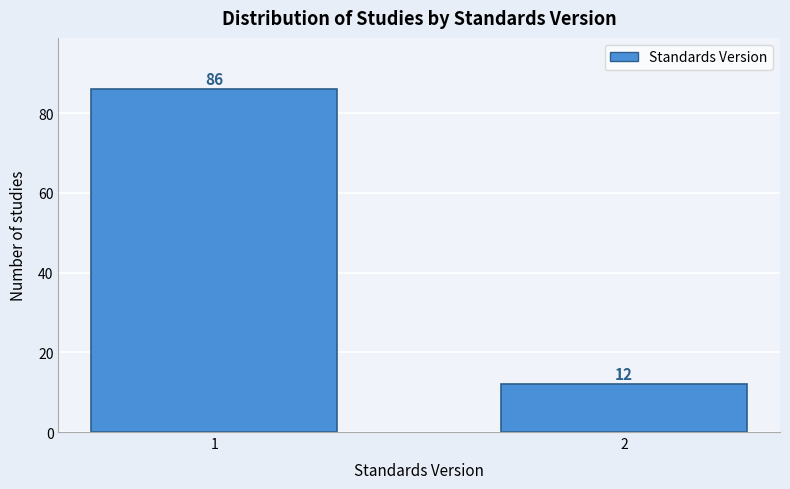

Reading left to right, what are all the values shown in this chart?

1=86	2=12